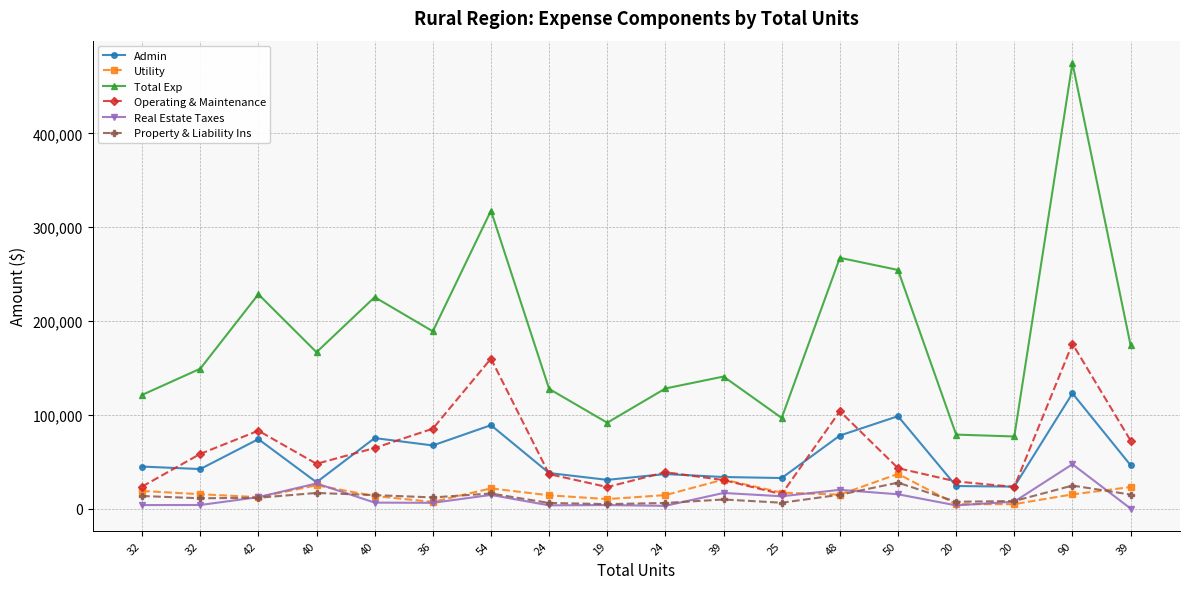

Where is Admin nearest to the value 73092?

42